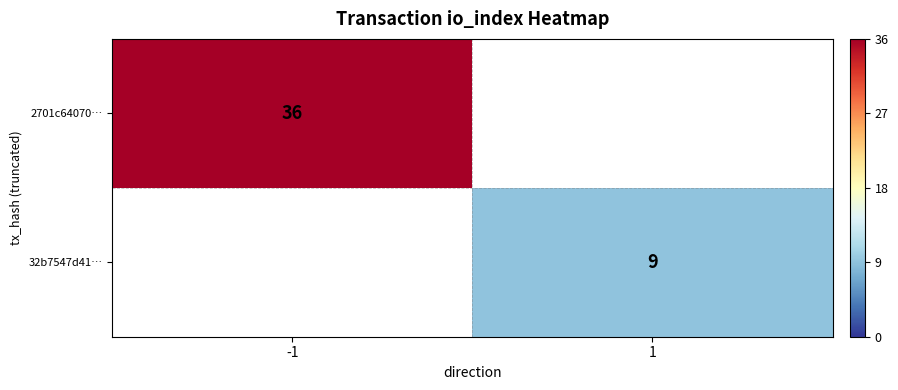

Is the value of 2701c64070… at -1 greater than the value of 32b7547d41… at 1?

Yes